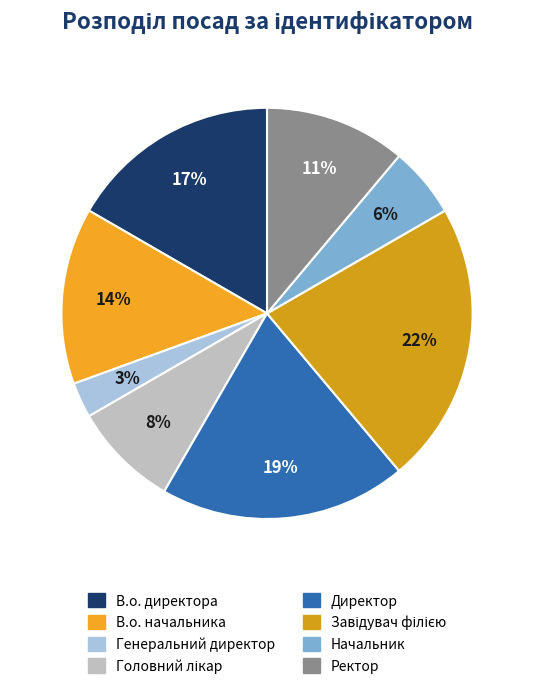

Which category has the biggest portion of the pie?

Завідувач філією